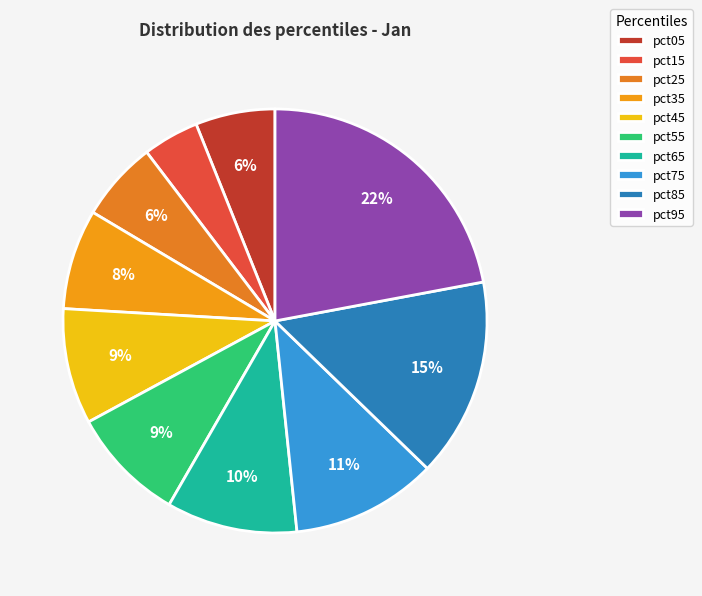

How much of the chart is everything except pct95?

77.9%